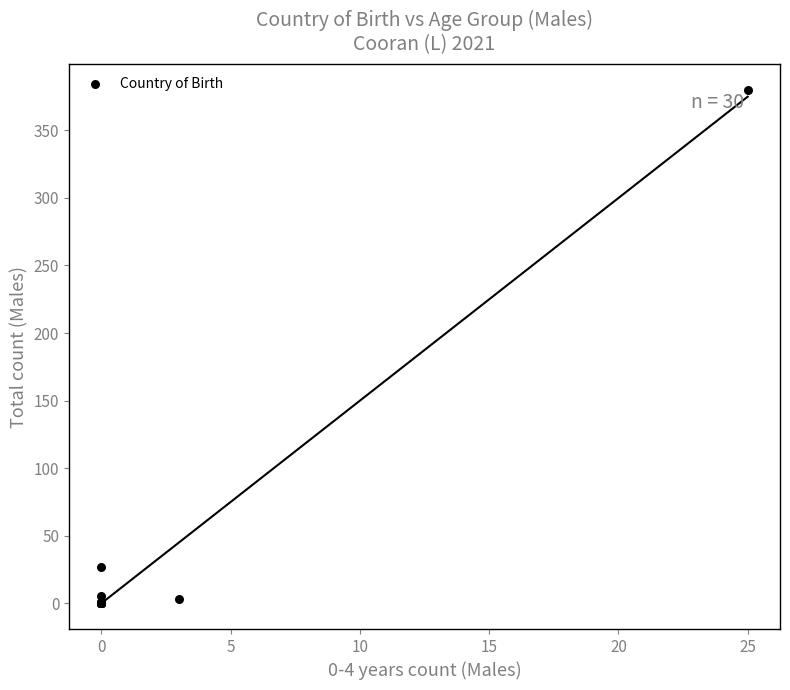

What Y value in the scatter plot is closest to 190?

27